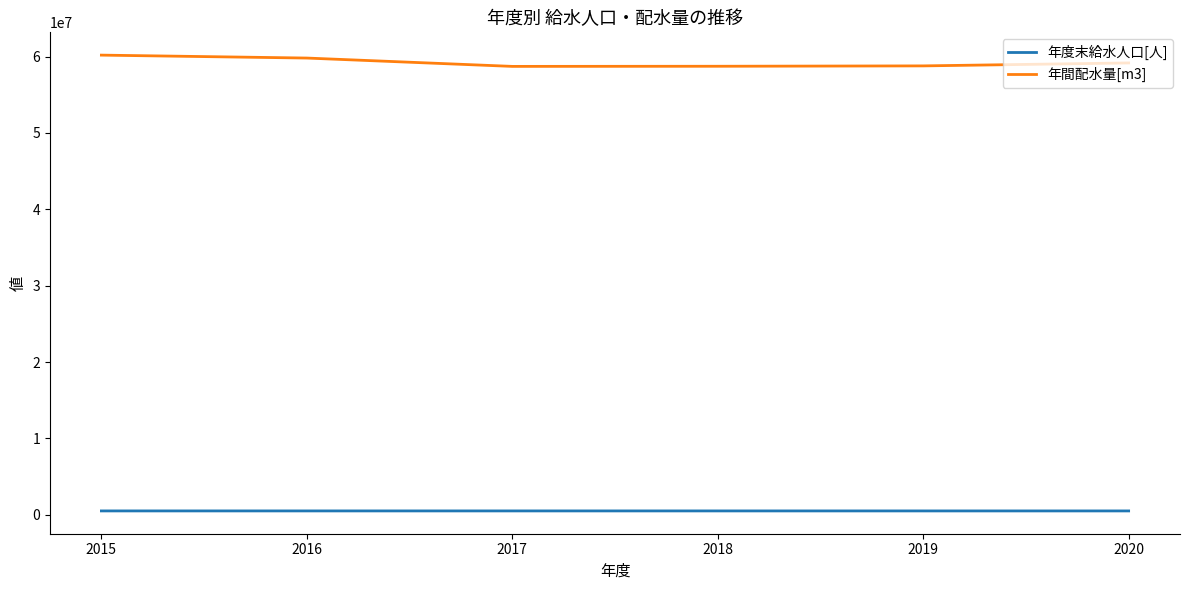

What is the sum of all 年度末給水人口[人] values?

3047189